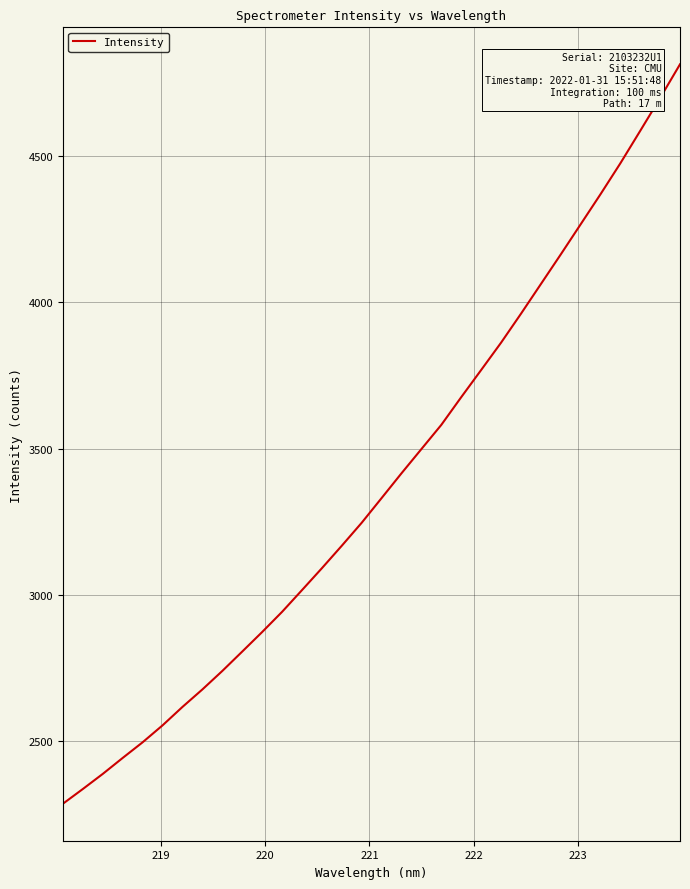

What is the difference between the maximum and minimum values?

2528.7